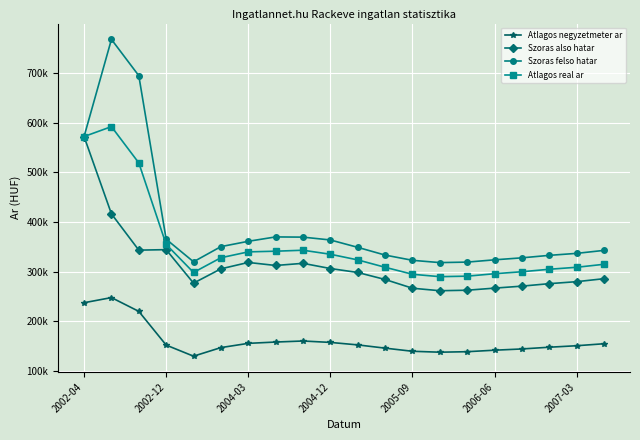

Is this an area chart (filled region under the line)?

No